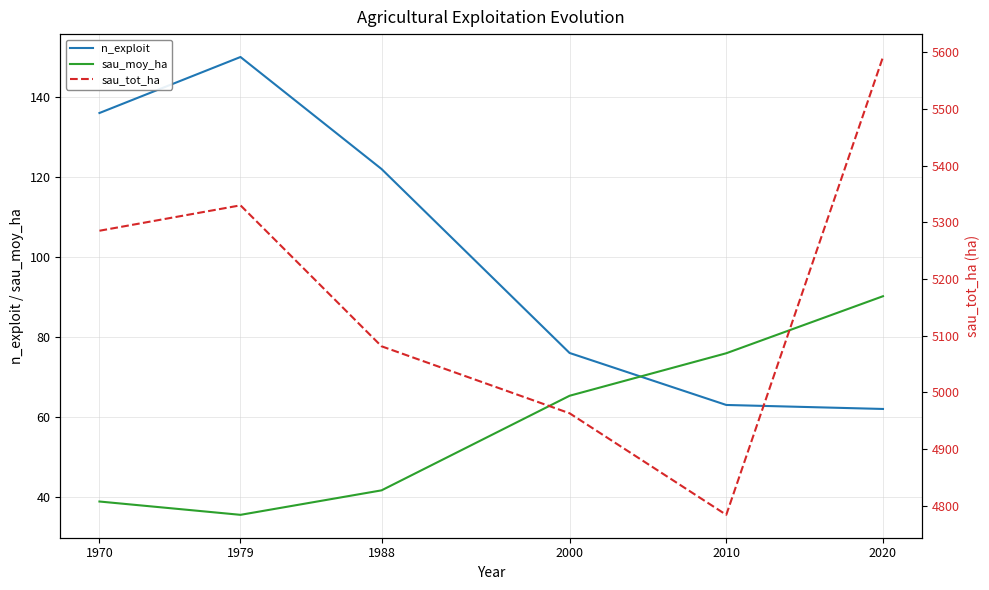

How many lines are shown in the chart?

3